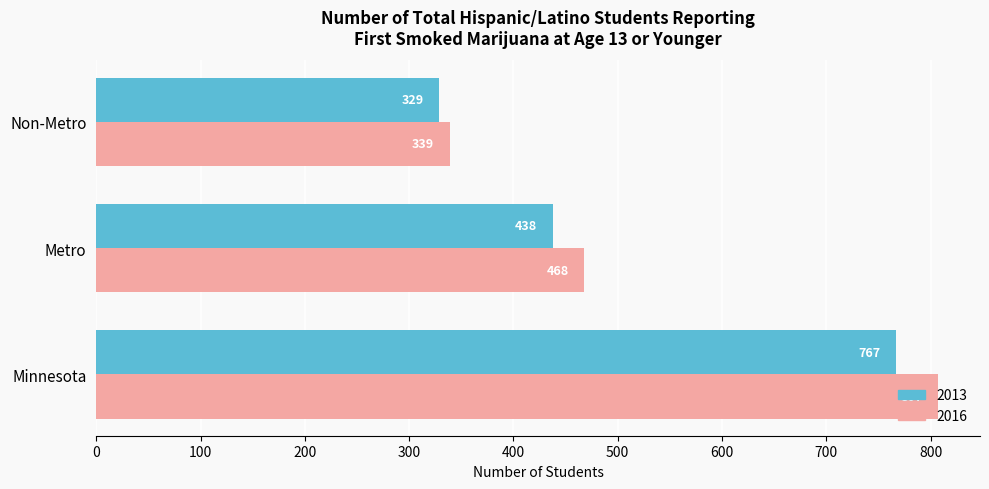

What are all the series names shown in the legend?

2013, 2016